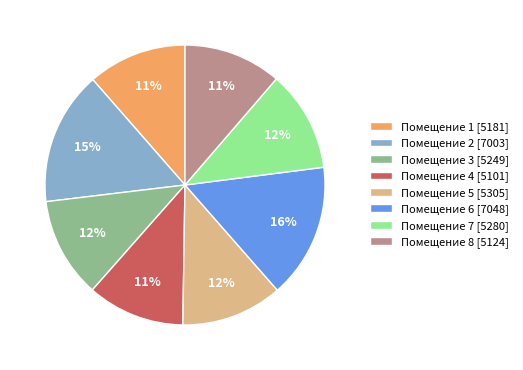

Count the number of slices in the pie.

8